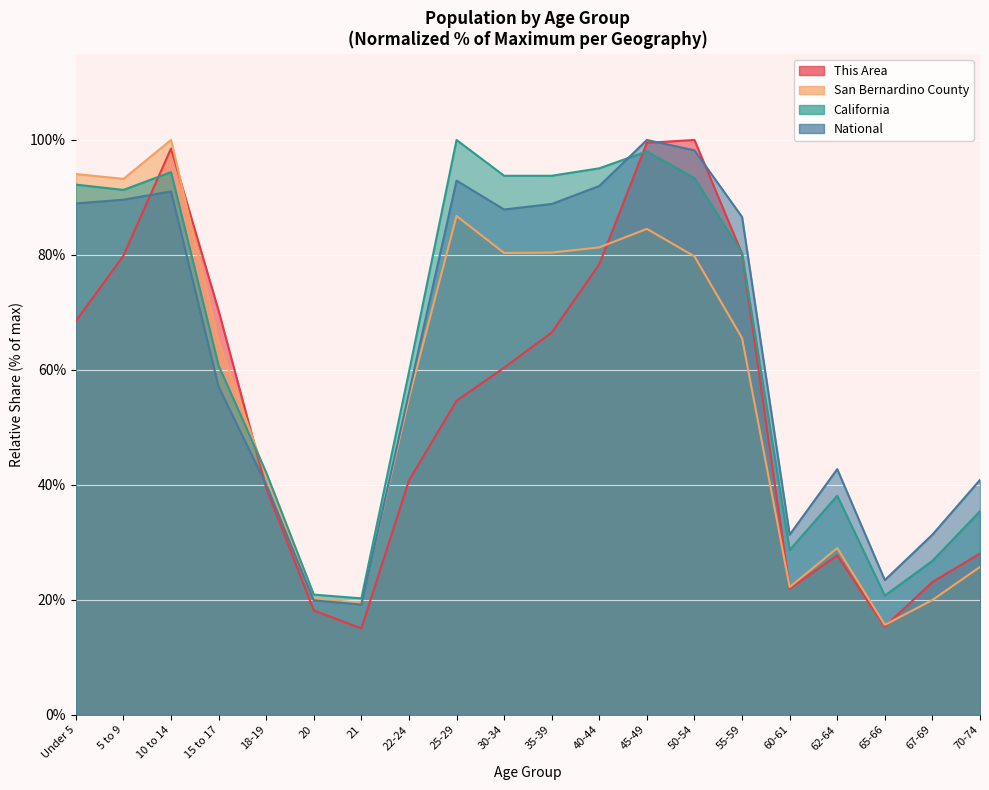

What is the total value across all series at 67-69?

101.2